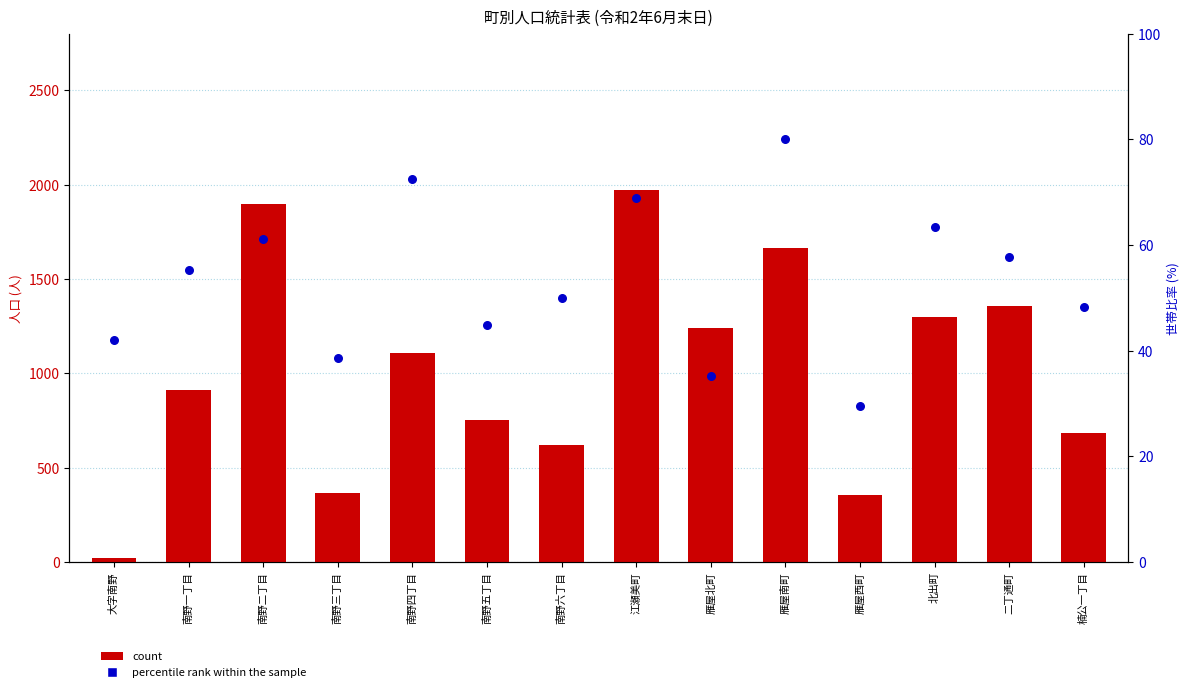

Which series reaches the minimum Y coordinate?

count